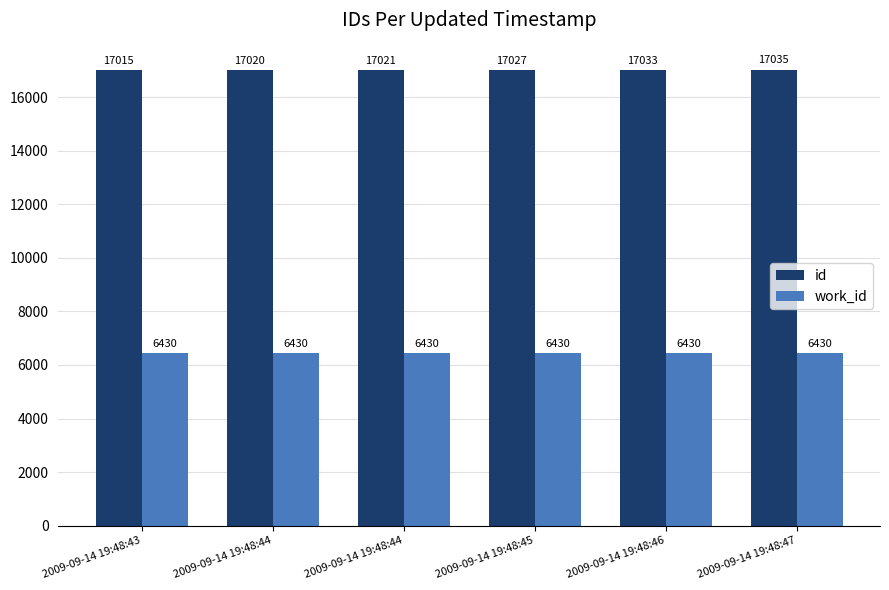

What is the value of the id bar at the 2nd from the left?

17020